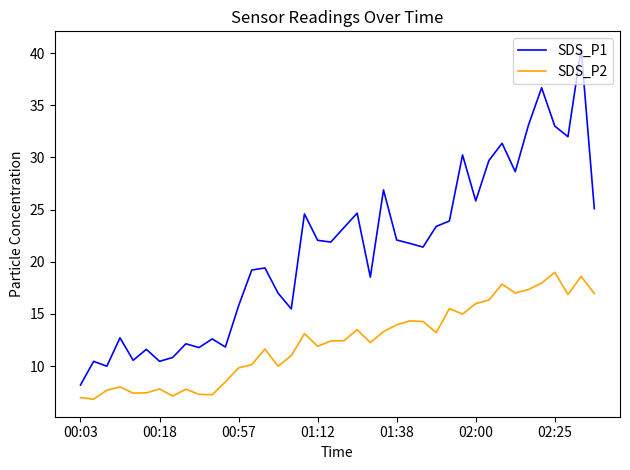

True or false: SDS_P2 has more than 0 interior local peaks.

True